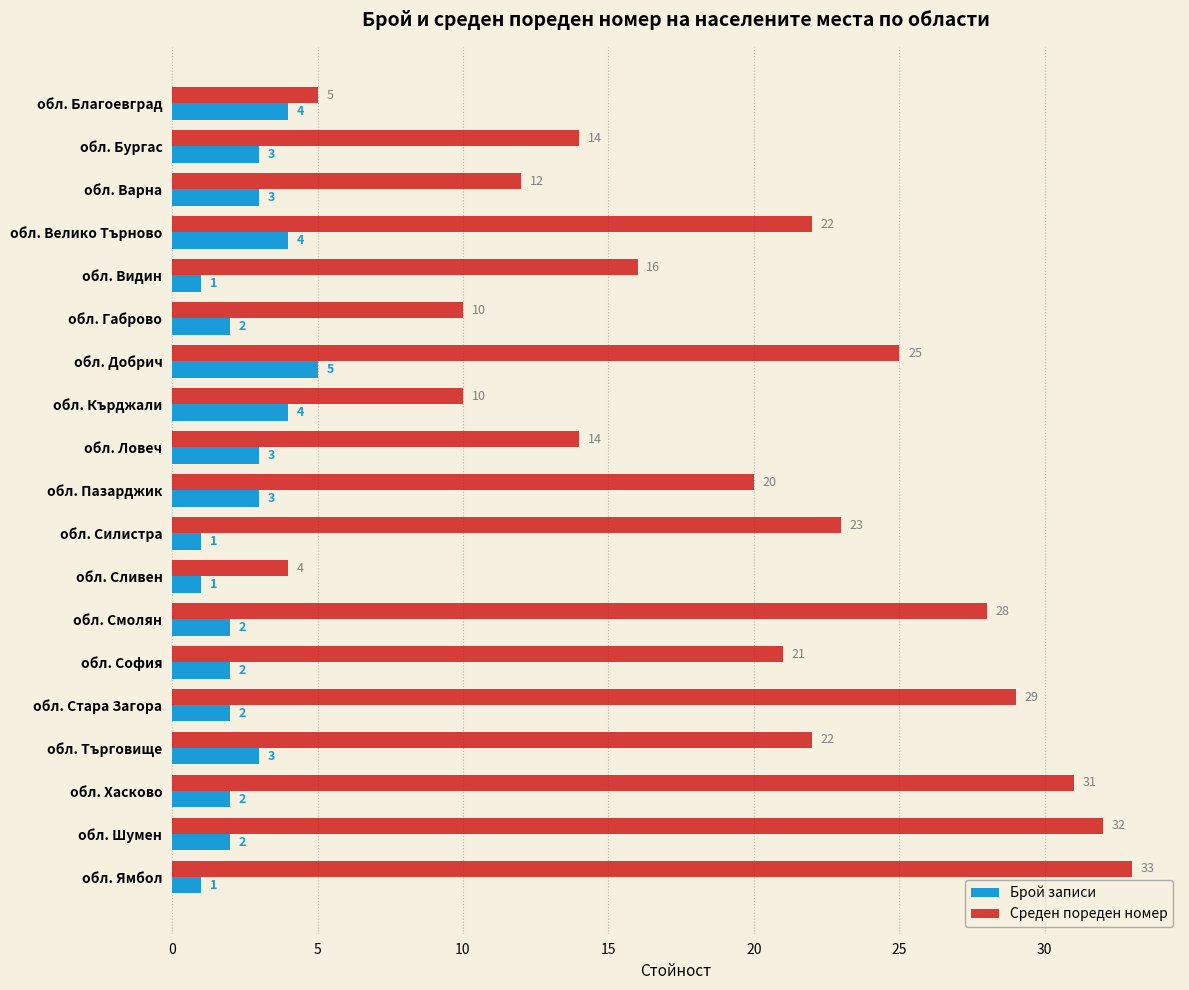

The value of Среден пореден номер at обл. Ямбол is 57. True or false?

False